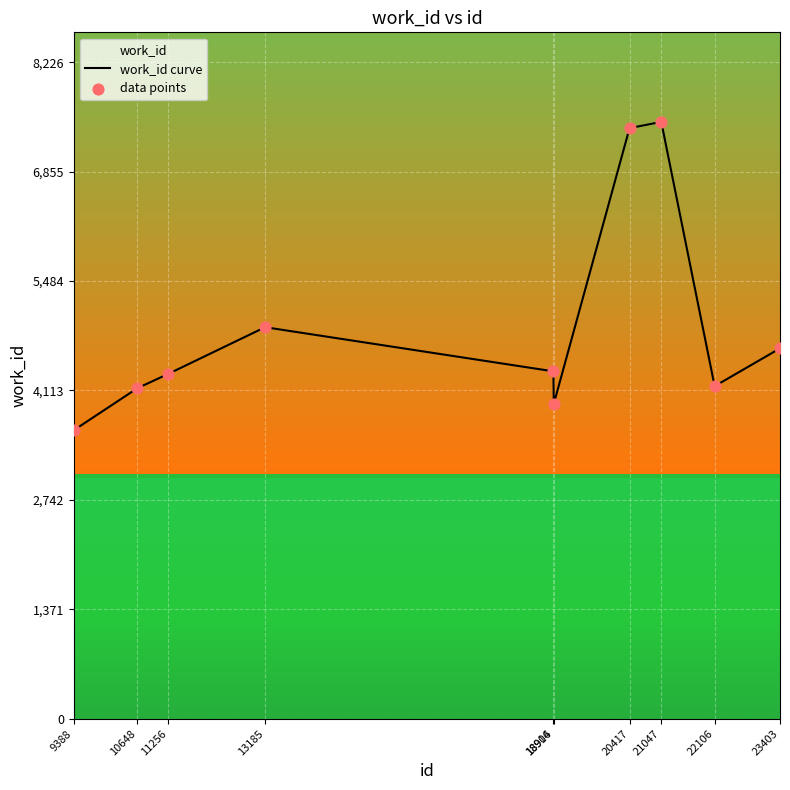

Which series has the widest spread of Y values?

work_id curve